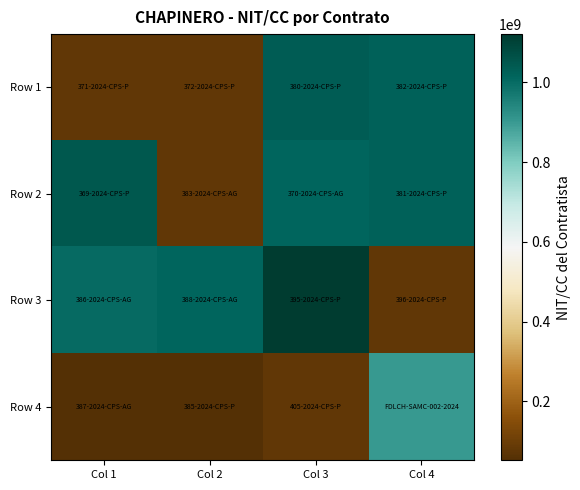

Between Col 2 and Col 4, which series saw the biggest shift?

Row 2